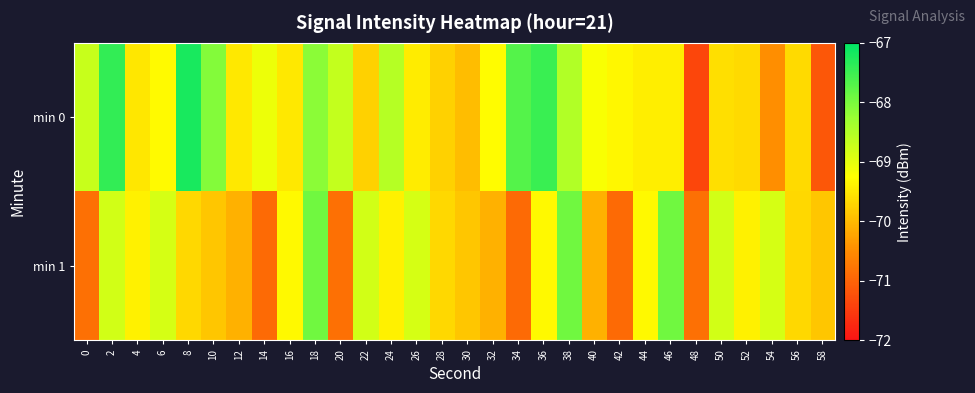

Which series has the largest range (max minus min)?

min 0